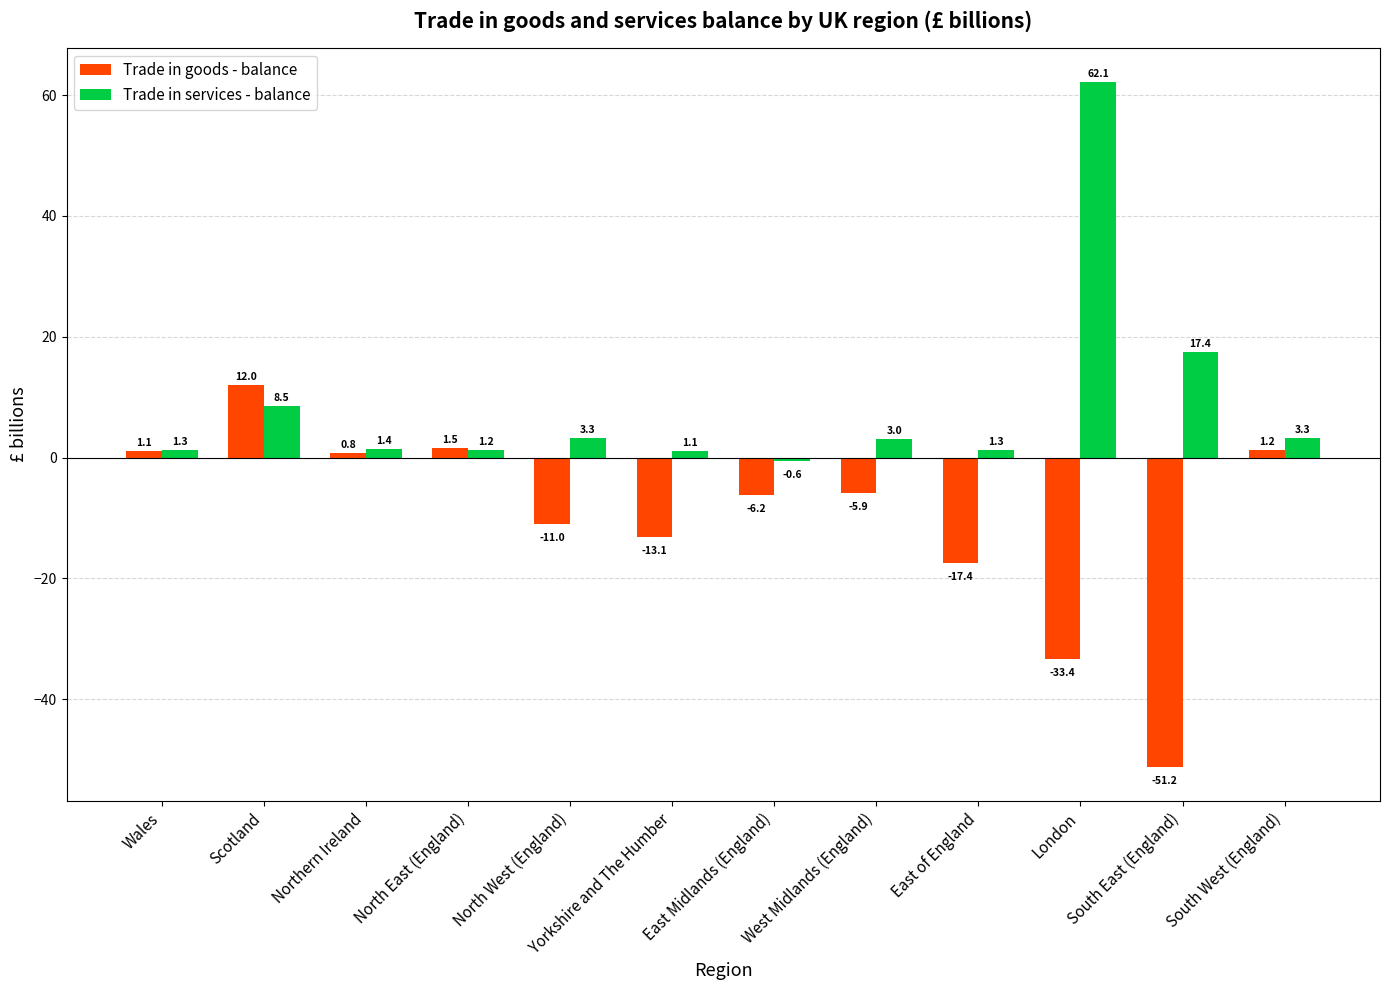

Reading left to right, what are all the values shown in this chart?

Trade in goods - balance: 1.1	12.0	0.8	1.5	-11.0	-13.1	-6.2	-5.9	-17.4	-33.4	-51.2	1.2
Trade in services - balance: 1.3	8.5	1.4	1.2	3.3	1.1	-0.6	3.0	1.3	62.1	17.4	3.3